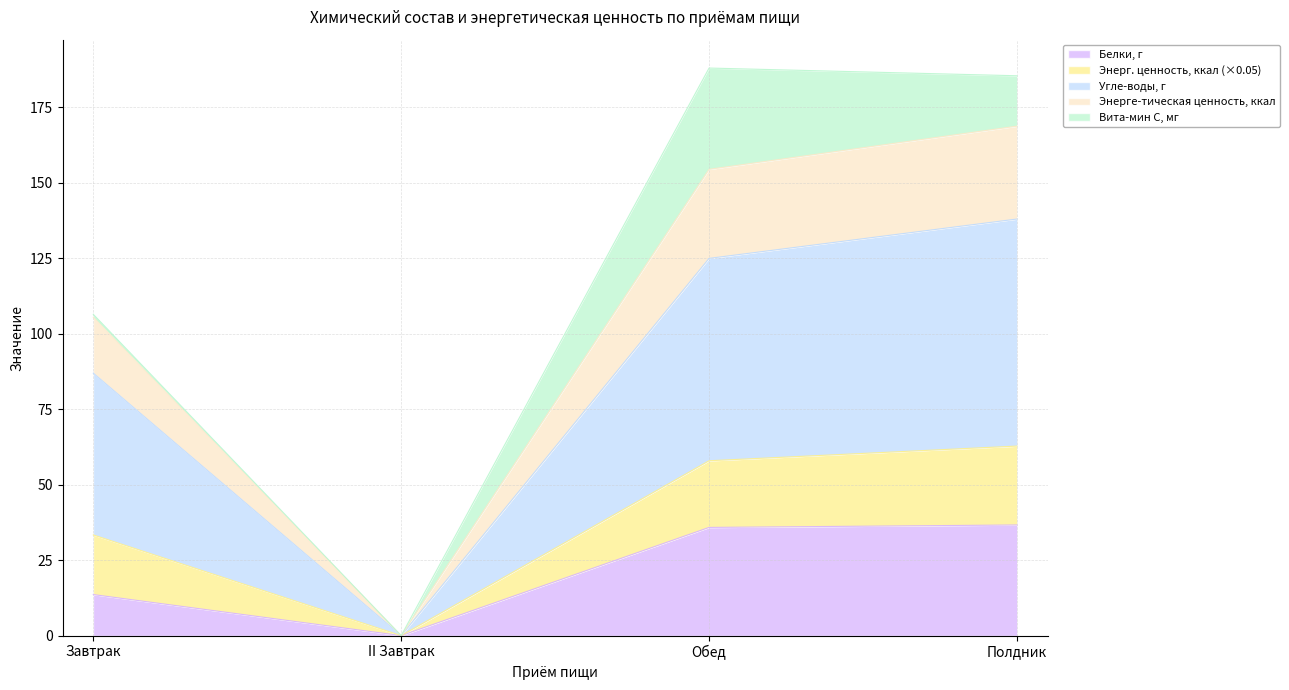

Reading left to right, list the values for the Белки, г series.

Завтрак=13.6	II Завтрак=0.0	Обед=35.8	Полдник=36.6